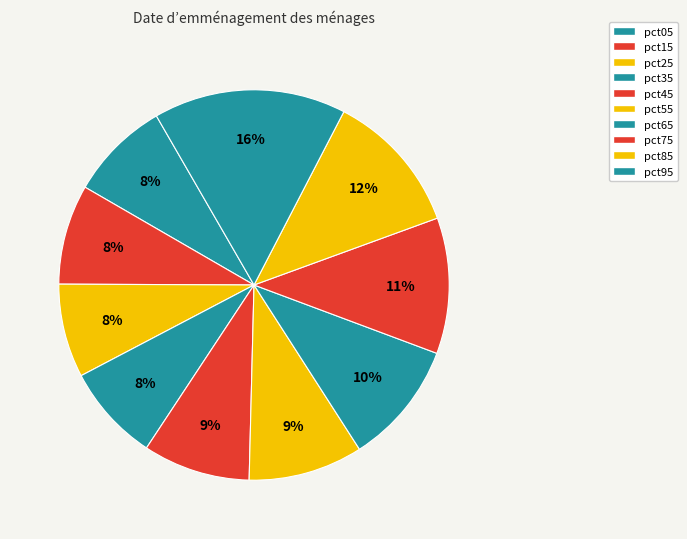

How many segments does this pie chart have?

10